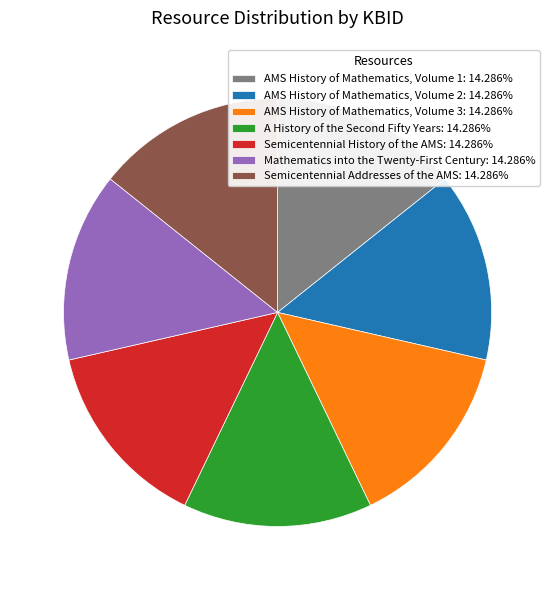

Is AMS History of Mathematics, Volume 3: 14.286% the majority of the pie?

No